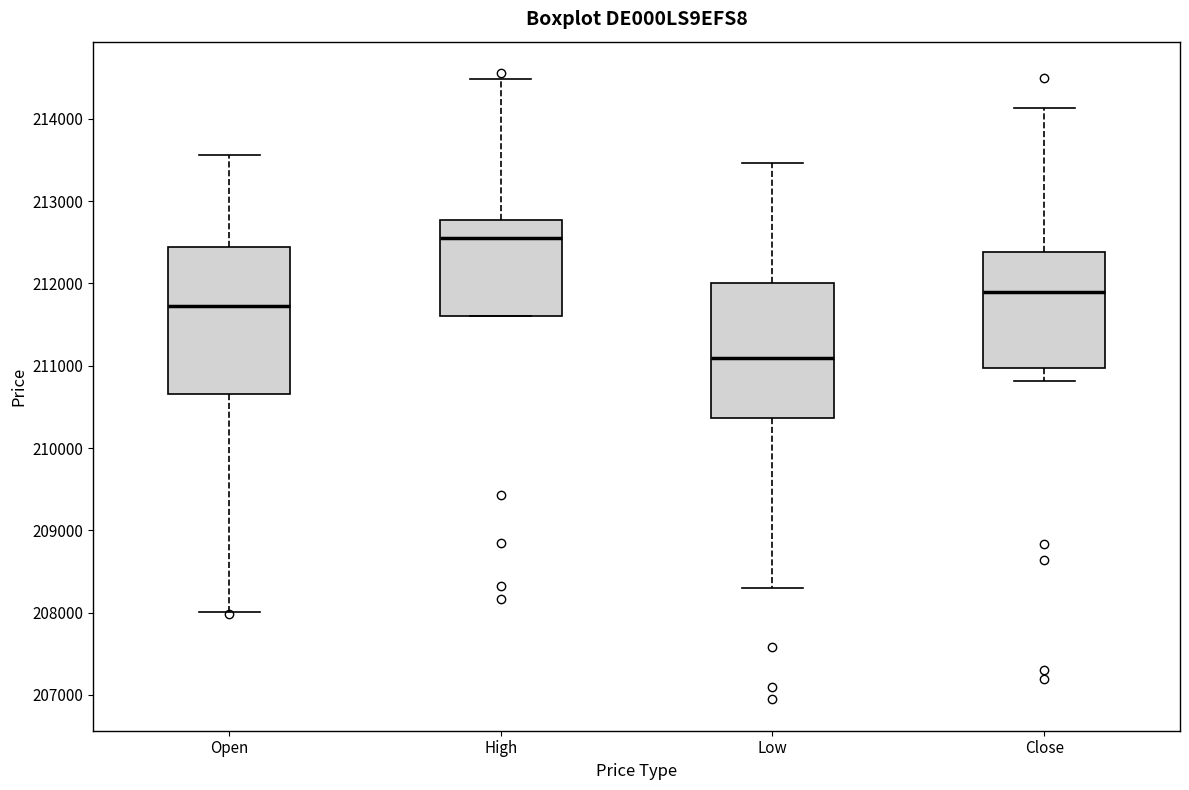

Reading left to right, read every box against the y-axis: the position of its median line, the range the box covers, and the ends of its whiskers. The values are not printed on the chart, so give them approximately, as read against the axis.

Open: median 211700, box 210700 to 212400, whiskers 208000 to 213600
High: median 212600, box 211600 to 212800, whiskers 211600 to 214500
Low: median 211100, box 210400 to 212000, whiskers 208300 to 213500
Close: median 211900, box 211000 to 212400, whiskers 210800 to 214100